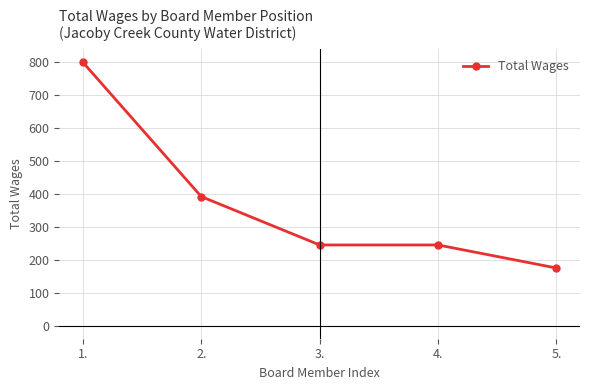

The value at 2. is 392. True or false?

True